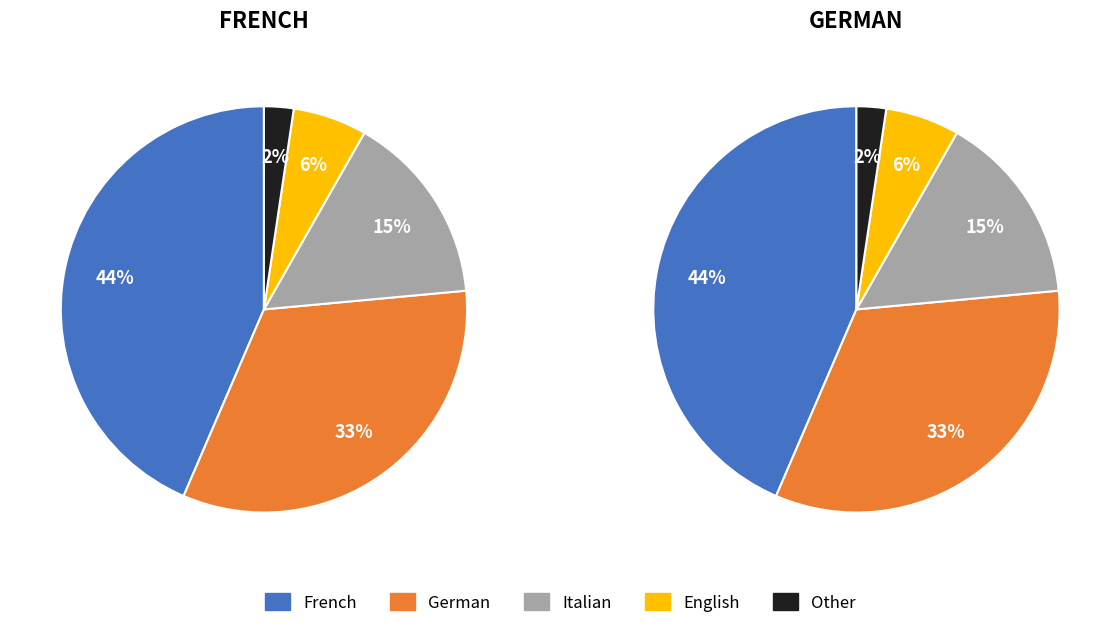

To the nearest percent, what is the average slice percentage?

20%